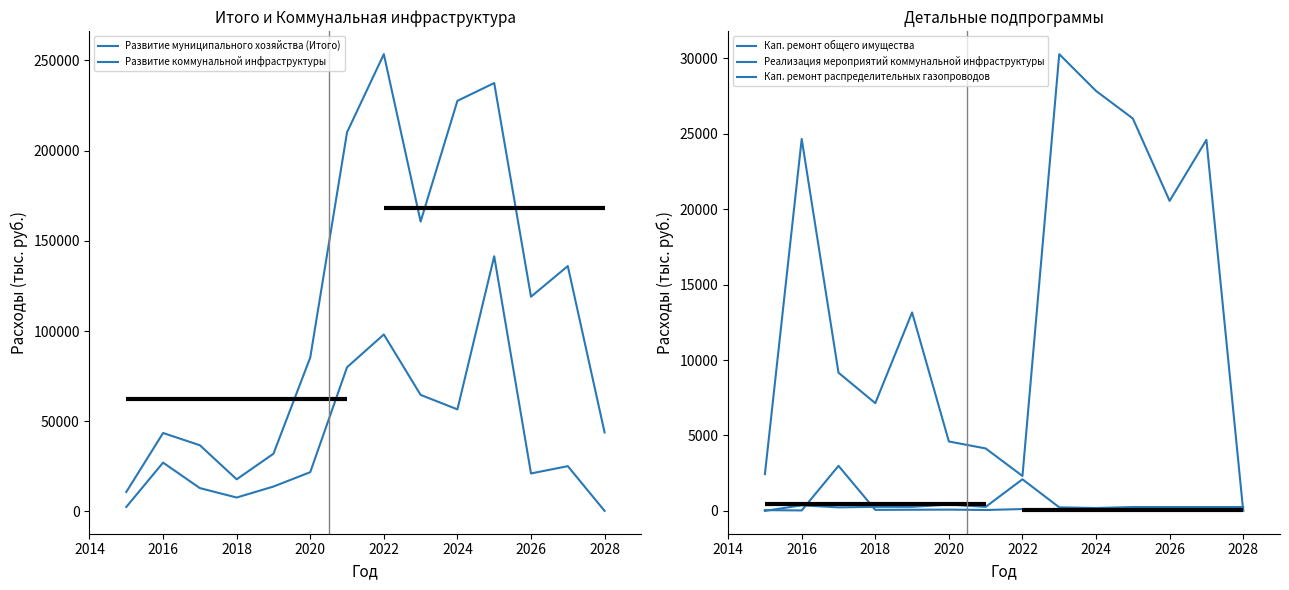

List the series in order of their peak value, highest first.

Развитие муниципального хозяйства (Итого), Развитие коммунальной инфраструктуры, Реализация мероприятий коммунальной инфраструктуры, Кап. ремонт общего имущества, Кап. ремонт распределительных газопроводов